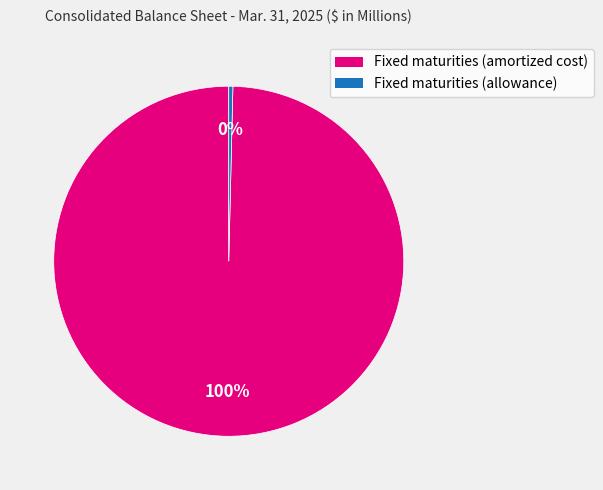

To the nearest percent, what is the average slice percentage?

50%